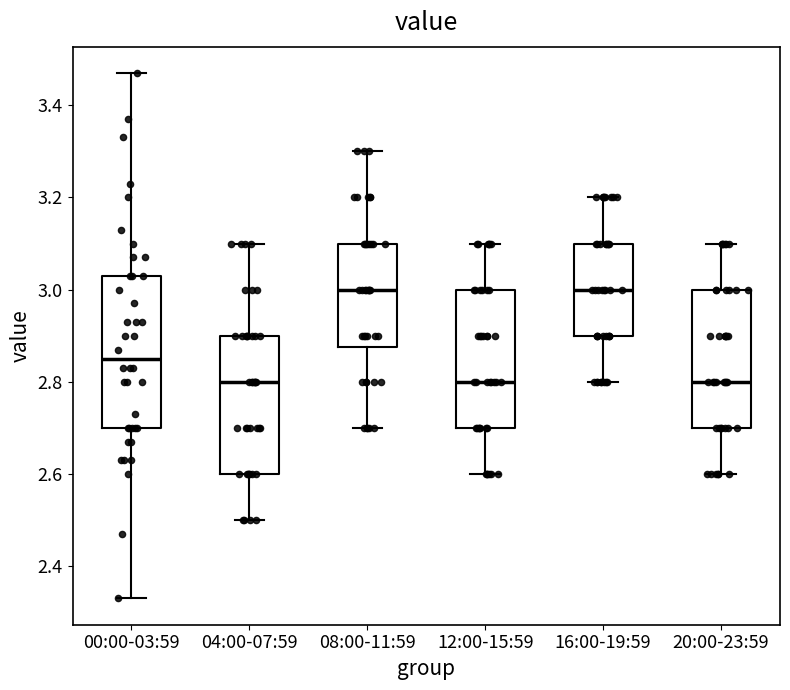

Reading left to right, read every box against the y-axis: the position of its median line, the range the box covers, and the ends of its whiskers. The values are not printed on the chart, so give them approximately, as read against the axis.

00:00-03:59: median 2.86, box 2.70 to 3.04, whiskers 2.34 to 3.48
04:00-07:59: median 2.80, box 2.60 to 2.90, whiskers 2.50 to 3.10
08:00-11:59: median 3.00, box 2.88 to 3.10, whiskers 2.70 to 3.30
12:00-15:59: median 2.80, box 2.70 to 3.00, whiskers 2.60 to 3.10
16:00-19:59: median 3.00, box 2.90 to 3.10, whiskers 2.80 to 3.20
20:00-23:59: median 2.80, box 2.70 to 3.00, whiskers 2.60 to 3.10